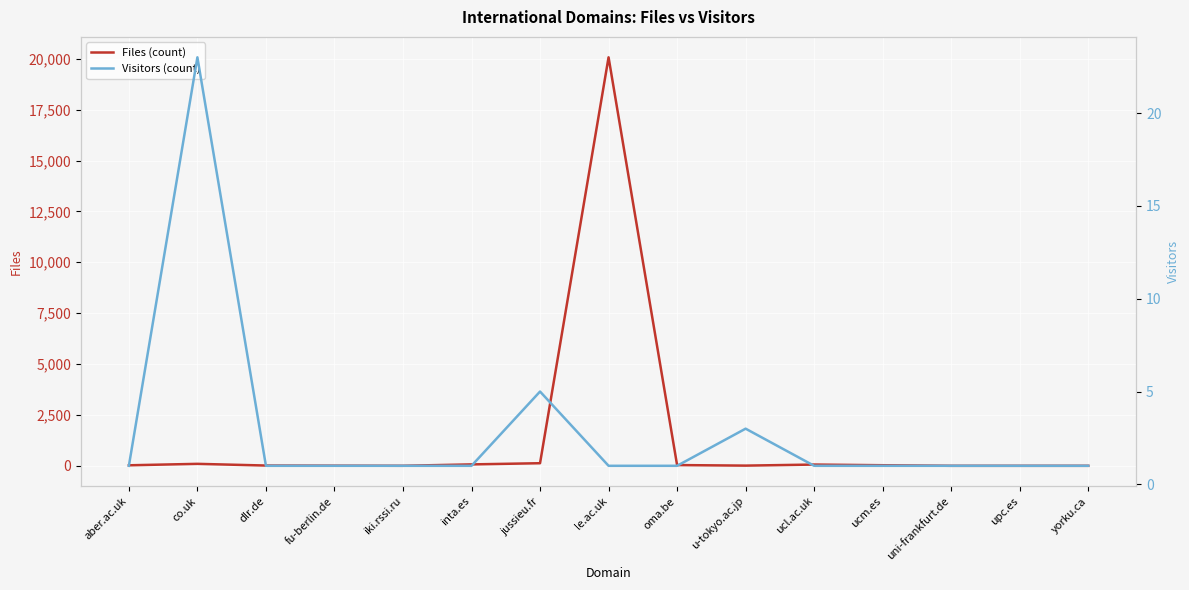

Is the value of Visitors (count) at aber.ac.uk greater than the value of Files (count) at ucm.es?

No